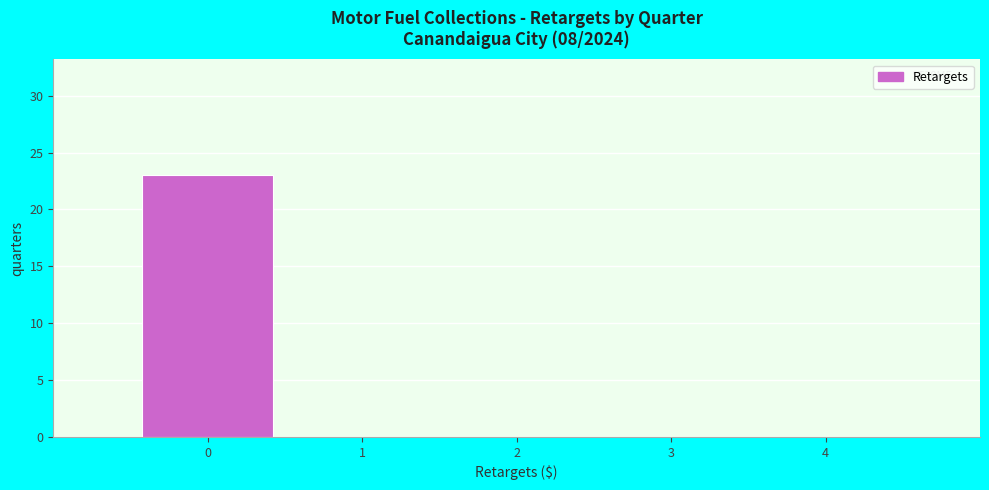

Over which range of the x-axis is the bar tallest?

-0.5 to 0.5